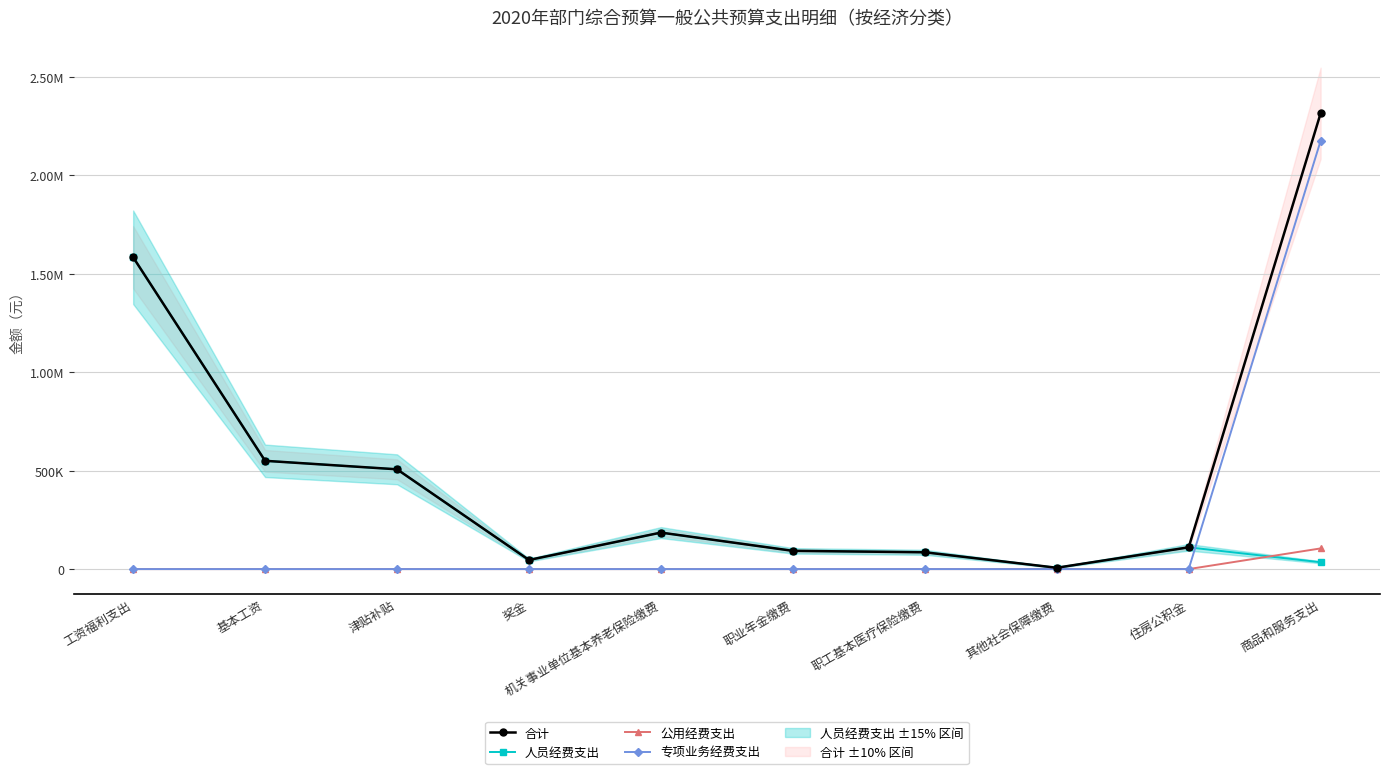

True or false: 人员经费支出 has a value of 18957.4 at 职工基本医疗保险缴费.

False